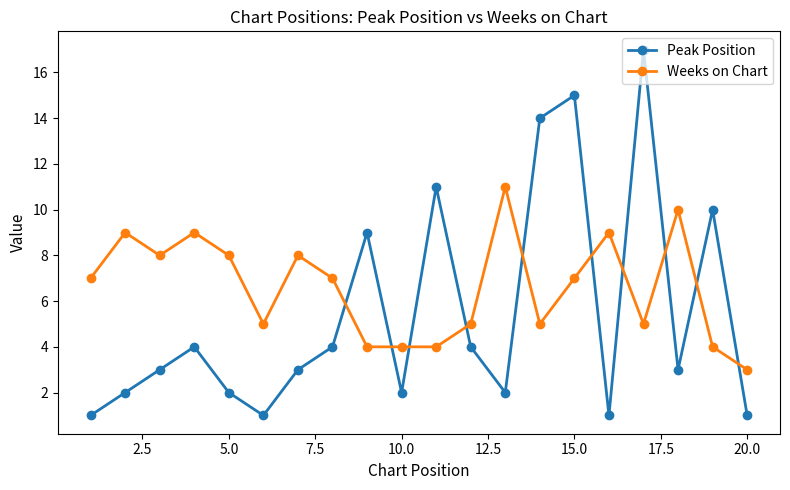

Rank the series by their average value, from highest to lowest.

Weeks on Chart, Peak Position